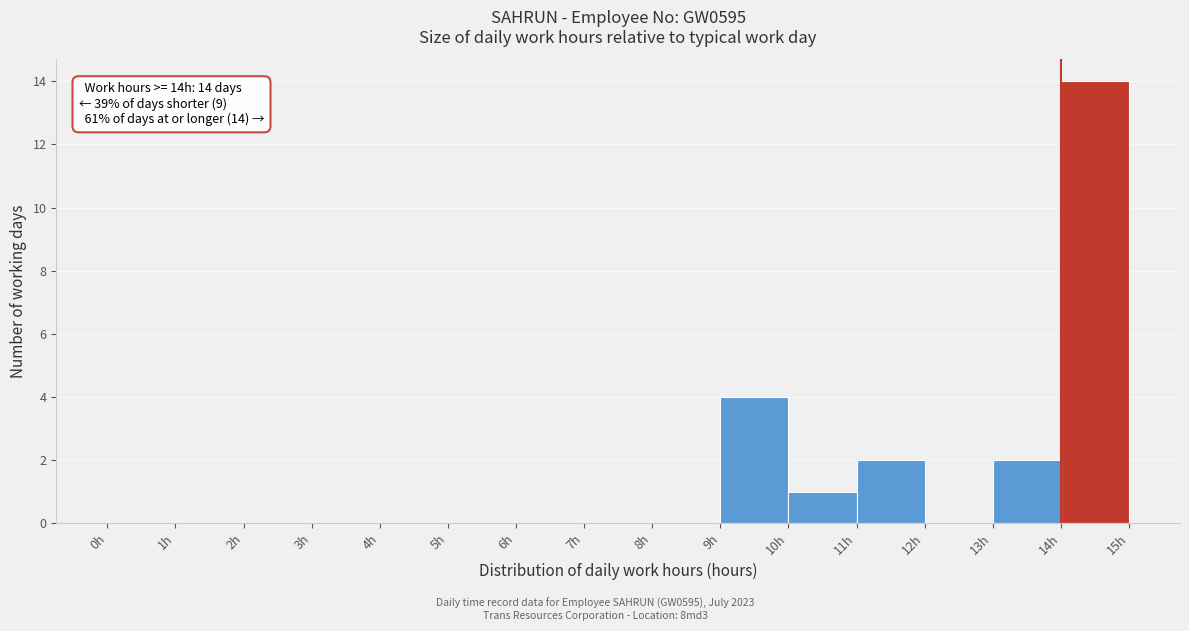

Over which range of the x-axis is the bar tallest?

14 to 15